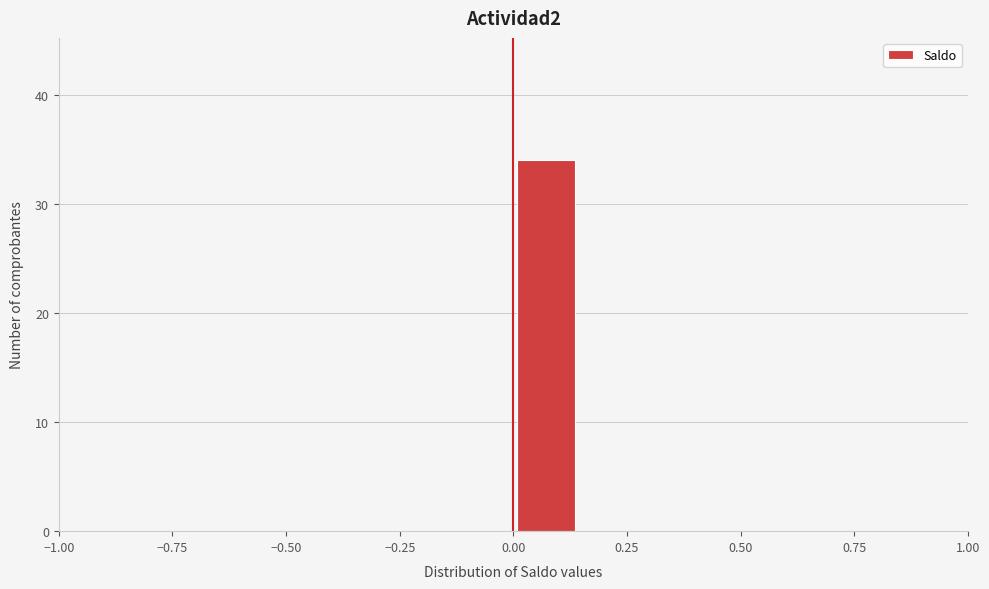

Around what value on the x-axis is the tallest bar? Give the approximate position of its centre, as read against the axis.

0.05